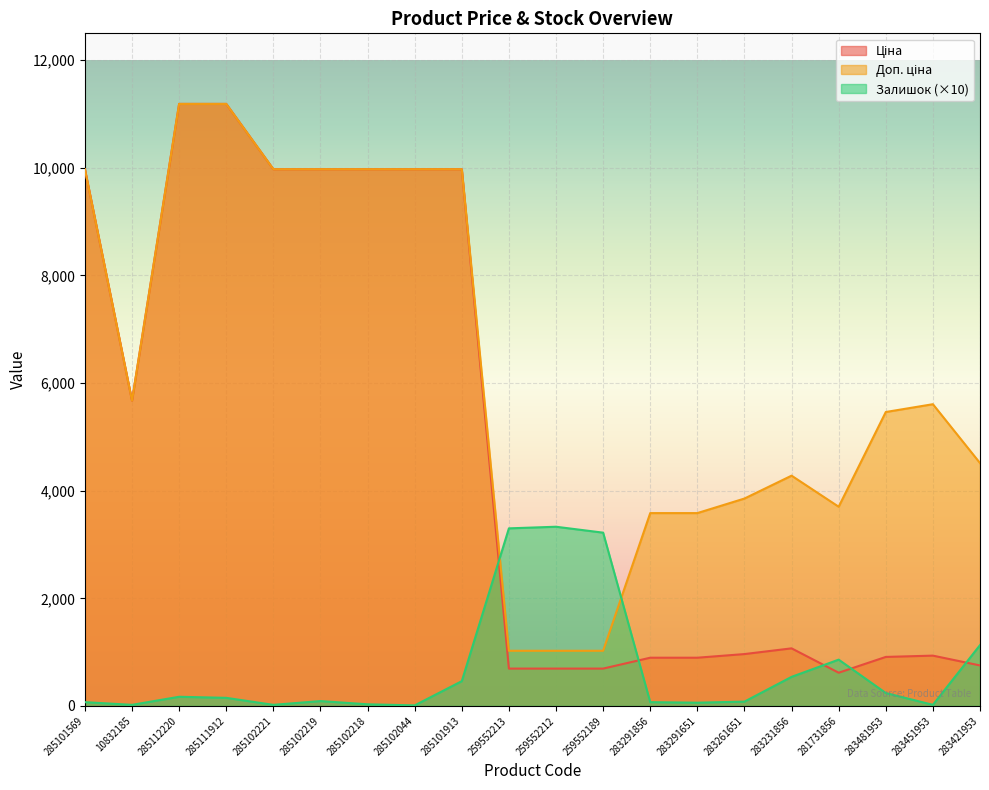

True or false: Ціна and Доп. ціна intersect in this chart.

False